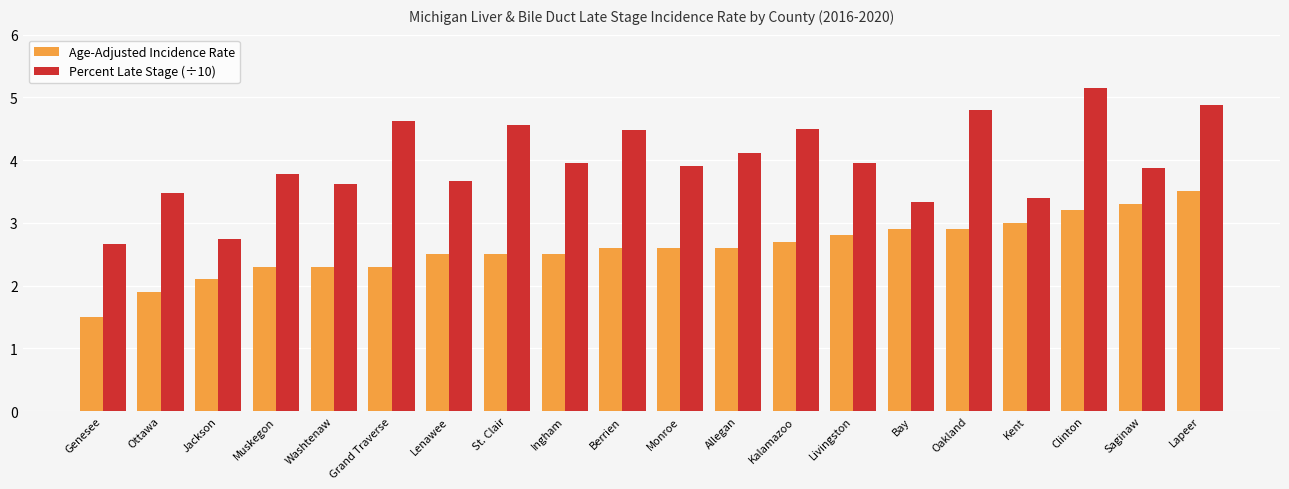

What is the difference between the Percent Late Stage (÷10) values at Ingham and St. Clair?

0.6